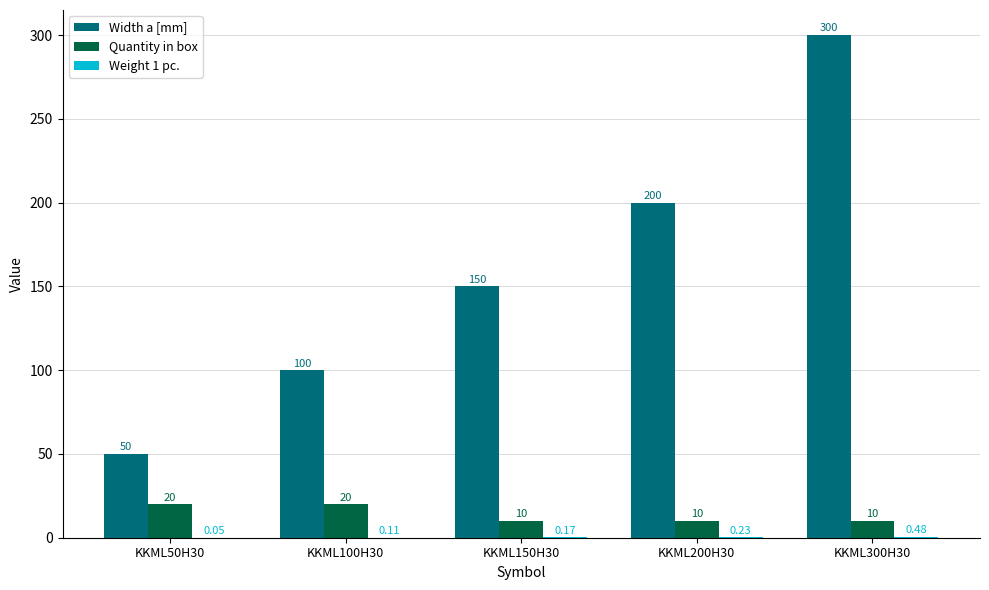

Between KKML100H30 and KKML150H30, which series saw the biggest shift?

Width a [mm]